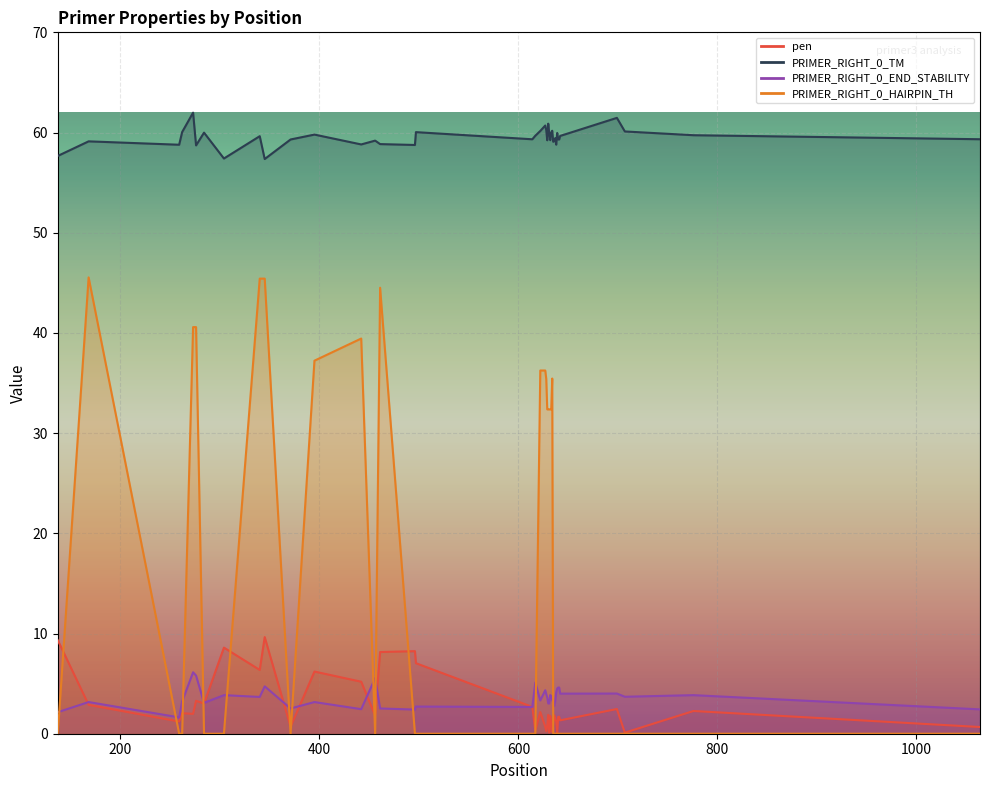

Reading right to left, list all the values displayed in this chart.

pen: 0.7	2.3	0.1	2.5	1.3	1.7	1.7	0.0	1.2	1.6	1.8	0.9	0.2	1.0	1.8	0.1	1.9	0.8	0.3	0.7	2.2	0.3	2.7	7.0	8.2	8.2	1.8	5.2	6.2	0.7	9.6	6.4	8.6	3.0	3.3	2.0	2.0	1.2	2.9	9.3
PRIMER_RIGHT_0_TM: 59.3	59.7	60.1	61.5	59.7	59.3	59.3	60.0	58.8	59.4	59.2	59.1	60.2	60.0	59.2	59.9	60.9	59.2	60.3	60.7	60.2	59.7	59.3	60.0	58.8	58.8	59.2	58.8	59.8	59.3	57.4	59.6	57.4	60.0	58.7	62.0	60.0	58.8	59.1	57.7
PRIMER_RIGHT_0_END_STABILITY: 2.4	3.9	3.7	4.0	4.0	4.6	4.6	4.5	4.1	3.3	2.8	3.1	3.4	3.7	3.9	3.0	3.0	3.6	4.0	4.3	3.3	5.1	2.7	2.7	2.4	2.5	5.5	2.5	3.2	2.5	4.7	3.7	3.9	3.1	5.8	6.1	3.2	1.6	3.2	2.1
PRIMER_RIGHT_0_HAIRPIN_TH: 0.0	0.0	0.0	0.0	0.0	0.0	0.0	0.0	0.0	0.0	0.0	0.0	35.5	32.4	32.4	32.4	32.4	32.4	35.4	36.2	36.2	0.0	0.0	0.0	0.0	44.5	0.0	39.4	37.2	0.0	45.4	45.4	0.0	0.0	40.6	40.6	0.0	0.0	45.5	0.0